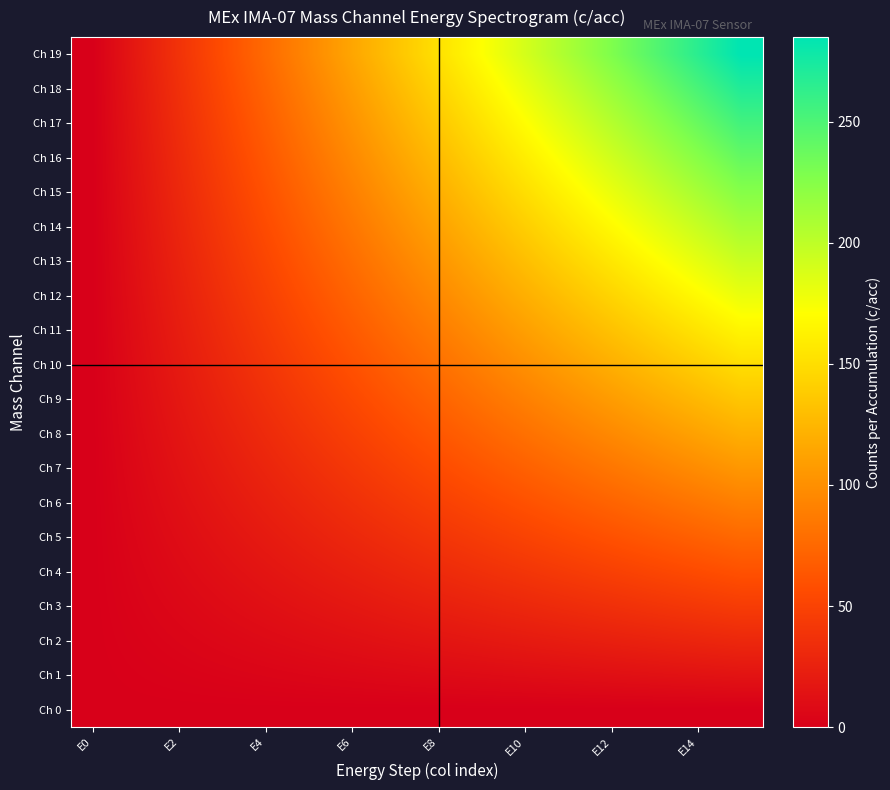

Reading left to right, list all the values displayed in this chart.

Ch 0: 0	0	0	0	0	0	0	0	0	0	0	0	0	0	0	0
Ch 1: 0	1	2	3	4	5	6	7	8	9	10	11	12	13	14	15
Ch 2: 0	2	4	6	8	10	12	14	16	18	20	22	24	26	28	30
Ch 3: 0	3	6	9	12	15	18	21	24	27	30	33	36	39	42	45
Ch 4: 0	4	8	12	16	20	24	28	32	36	40	44	48	52	56	60
Ch 5: 0	5	10	15	20	25	30	35	40	45	50	55	60	65	70	75
Ch 6: 0	6	12	18	24	30	36	42	48	54	60	66	72	78	84	90
Ch 7: 0	7	14	21	28	35	42	49	56	63	70	77	84	91	98	105
Ch 8: 0	8	16	24	32	40	48	56	64	72	80	88	96	104	112	120
Ch 9: 0	9	18	27	36	45	54	63	72	81	90	99	108	117	126	135
Ch 10: 0	10	20	30	40	50	60	70	80	90	100	110	120	130	140	150
Ch 11: 0	11	22	33	44	55	66	77	88	99	110	121	132	143	154	165
Ch 12: 0	12	24	36	48	60	72	84	96	108	120	132	144	156	168	180
Ch 13: 0	13	26	39	52	65	78	91	104	117	130	143	156	169	182	195
Ch 14: 0	14	28	42	56	70	84	98	112	126	140	154	168	182	196	210
Ch 15: 0	15	30	45	60	75	90	105	120	135	150	165	180	195	210	225
Ch 16: 0	16	32	48	64	80	96	112	128	144	160	176	192	208	224	240
Ch 17: 0	17	34	51	68	85	102	119	136	153	170	187	204	221	238	255
Ch 18: 0	18	36	54	72	90	108	126	144	162	180	198	216	234	252	270
Ch 19: 0	19	38	57	76	95	114	133	152	171	190	209	228	247	266	285